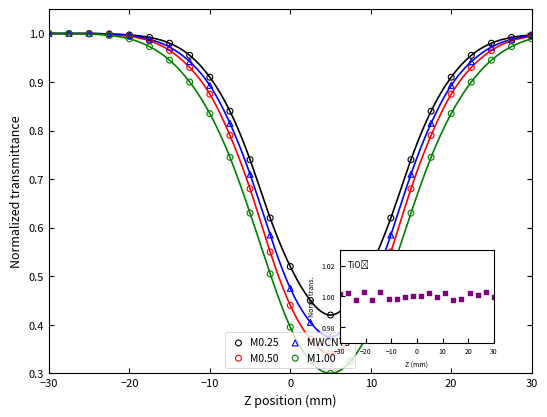

What are all the series names shown in the legend?

M0.25, M0.50, MWCNTs, M1.00